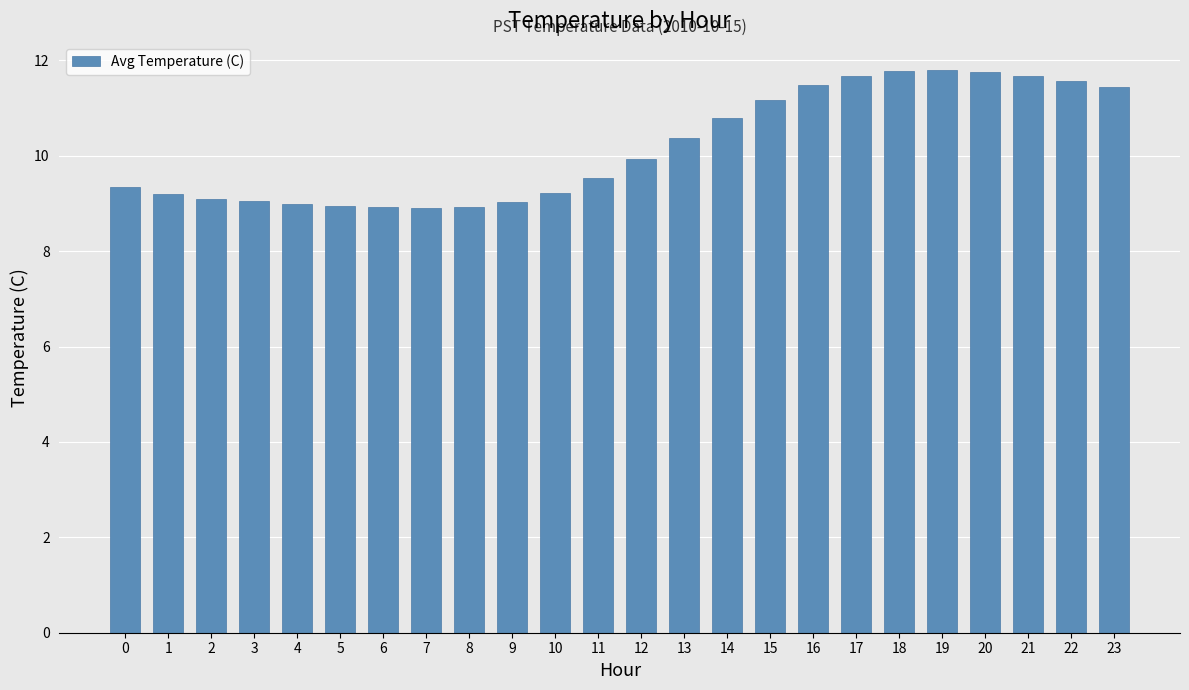

Where is the data nearest to the value 10?

12